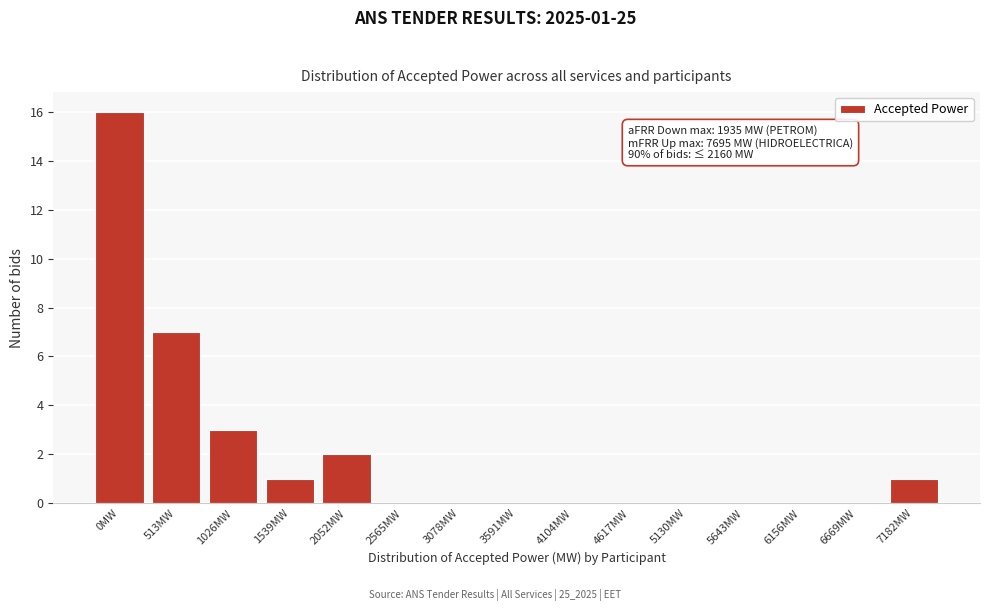

Reading left to right, what are all the values shown in this chart?

0MW=16	513MW=7	1026MW=3	1539MW=1	2052MW=2	2565MW=0	3078MW=0	3591MW=0	4104MW=0	4617MW=0	5130MW=0	5643MW=0	6156MW=0	6669MW=0	7182MW=1